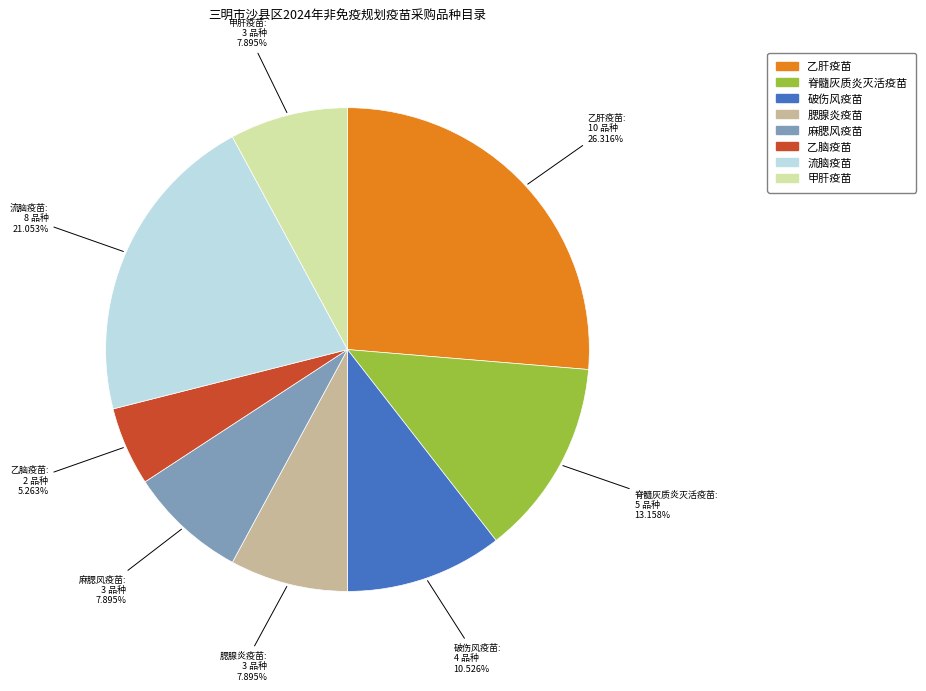

What is the ratio of the value at 甲肝疫苗 to the value at 乙脑疫苗?

1.5